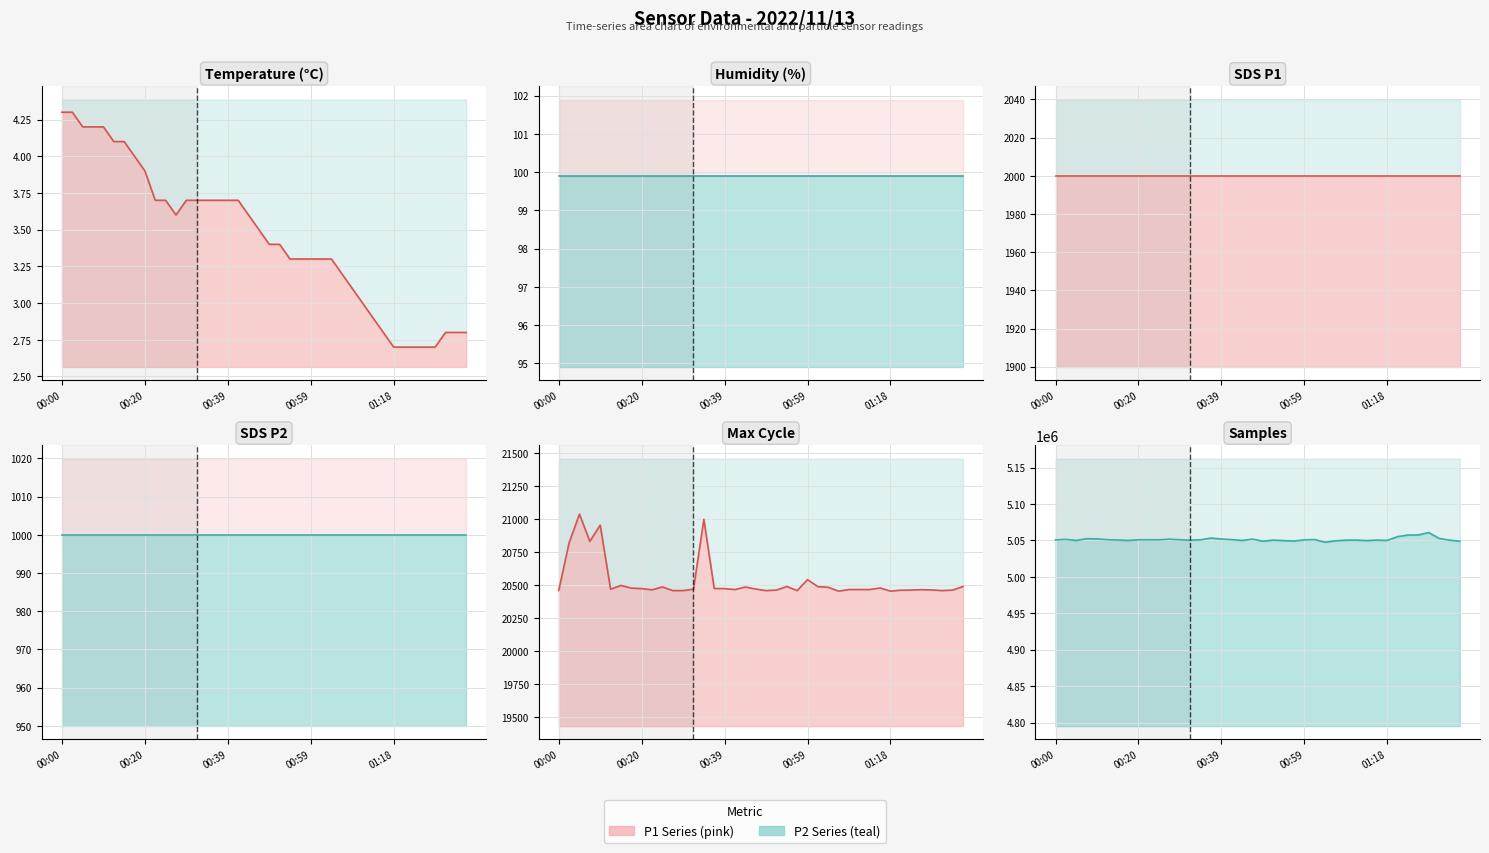

Is the value of Samples line at 13 greater than the value of Max_cycle line at 24?

Yes